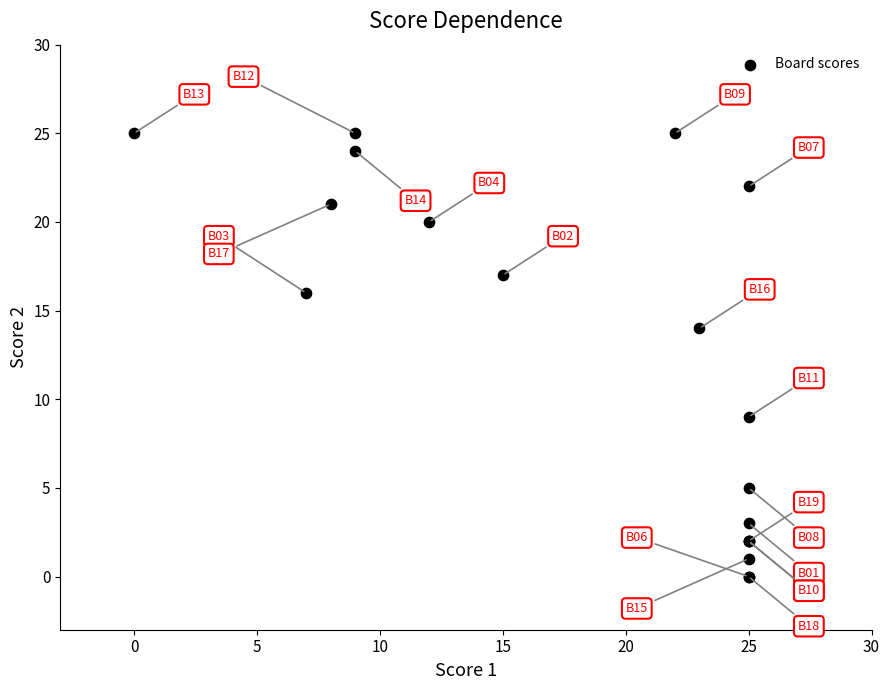

What Y value in the scatter plot is closest to 12?

14